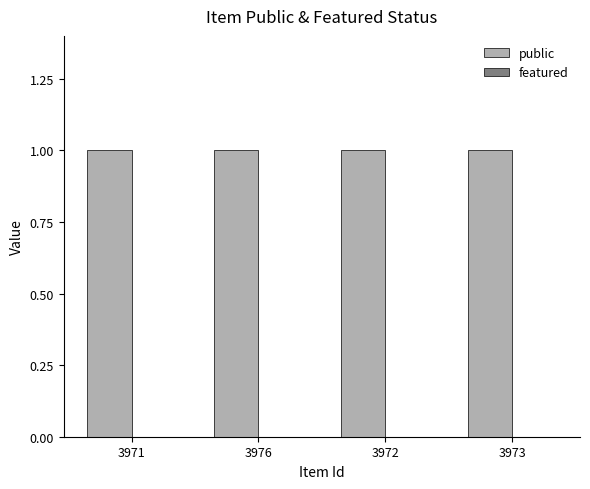

What is the average value of the public series?

1